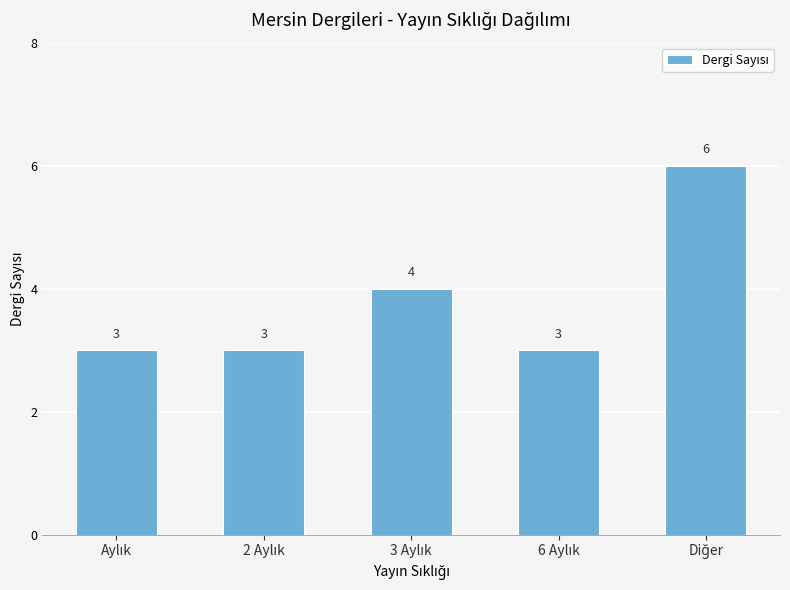

What is the value of the 4th bar from the left?

3